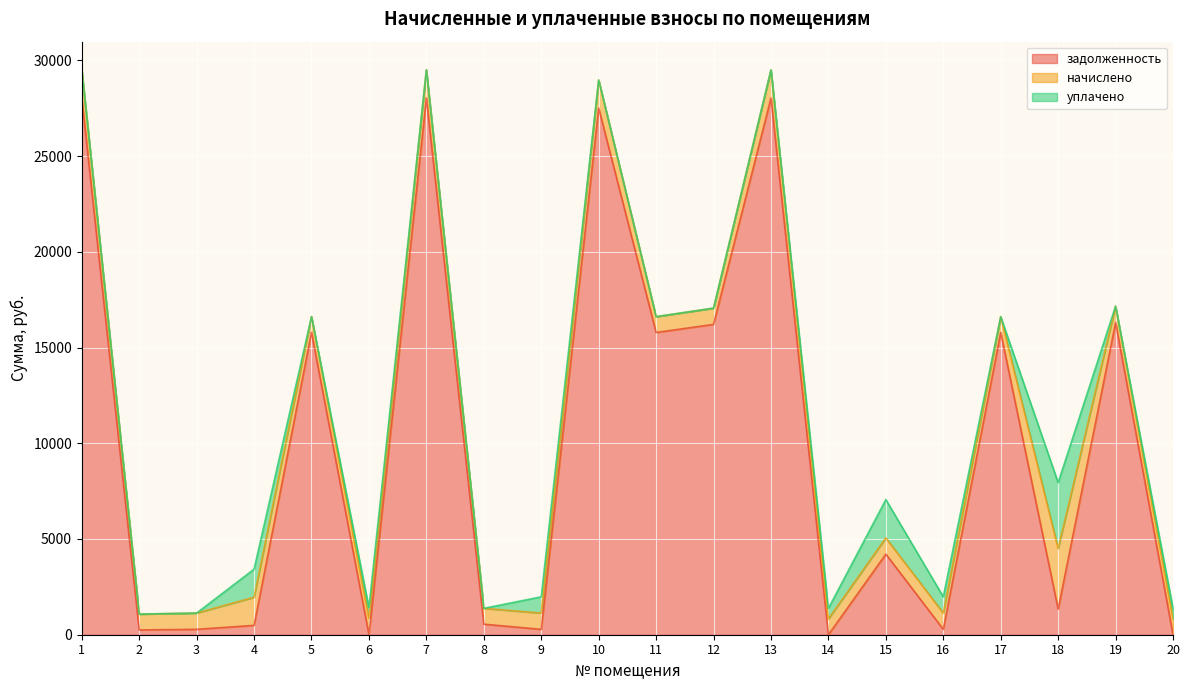

True or false: уплачено has more than 2 interior local peaks.

True